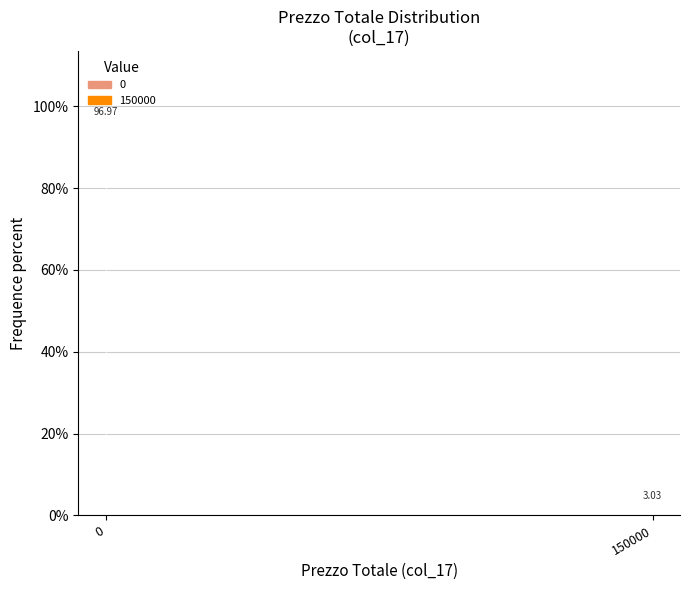

Rank the categories by value from lowest to highest.

150000, 0